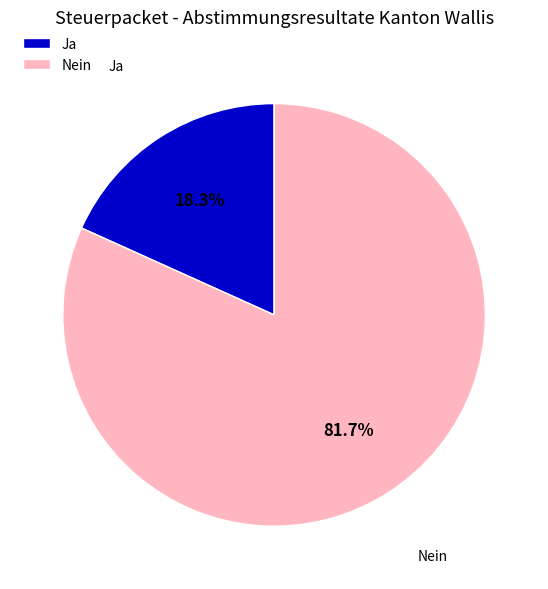

Approximately how many times larger is the value at Ja compared to Nein?

0.2